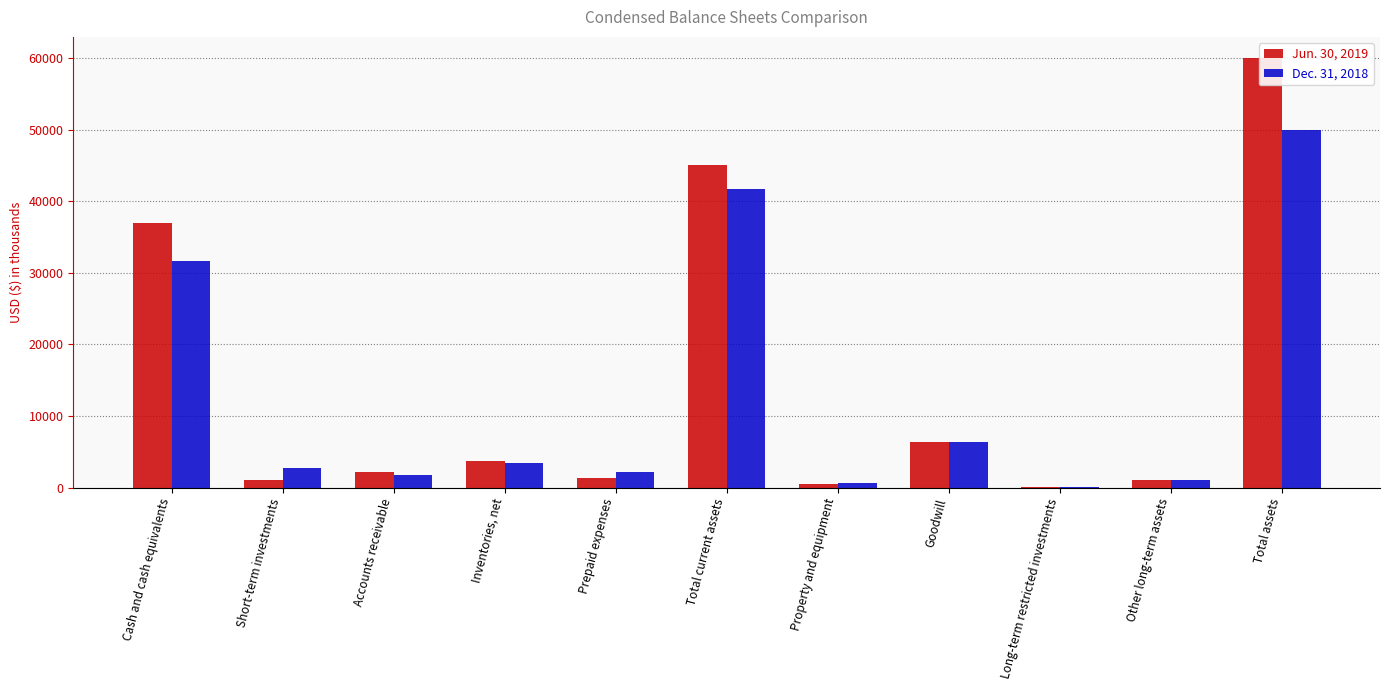

Reading left to right, list all the values displayed in this chart.

Jun. 30, 2019: Cash and cash equivalents=36943	Short-term investments=996	Accounts receivable=2142	Inventories, net=3665	Prepaid expenses=1336	Total current assets=45082	Property and equipment=533	Goodwill=6399	Long-term restricted investments=150	Other long-term assets=1106	Total assets=59987
Dec. 31, 2018: Cash and cash equivalents=31644	Short-term investments=2671	Accounts receivable=1757	Inventories, net=3421	Prepaid expenses=2247	Total current assets=41740	Property and equipment=605	Goodwill=6399	Long-term restricted investments=150	Other long-term assets=1105	Total assets=49999